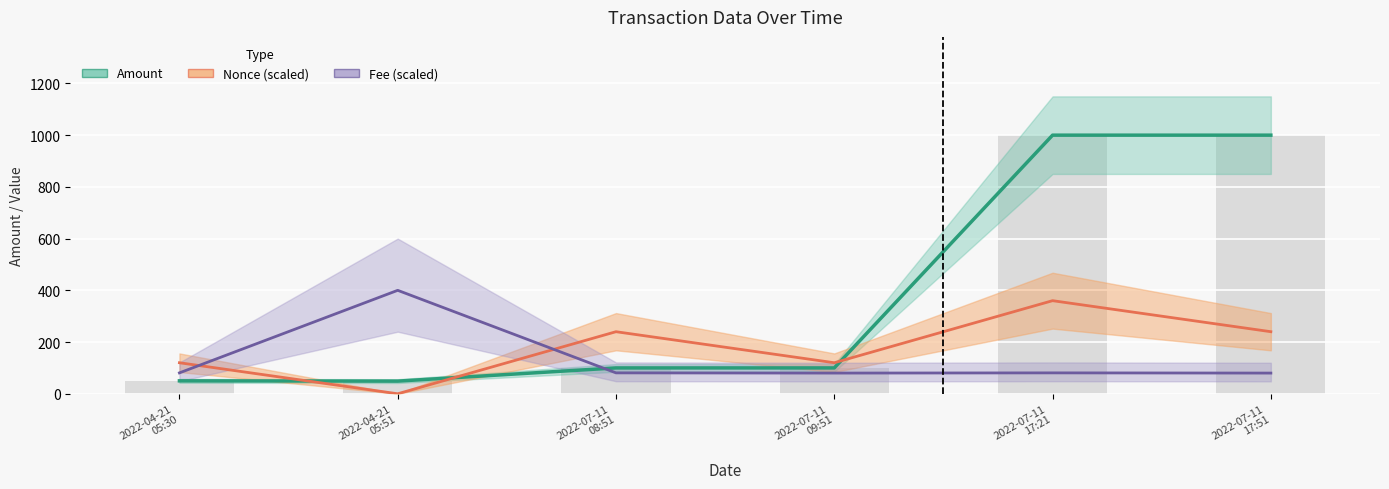

What is the label of the 2nd bar from the left?

2022-04-21 05:51